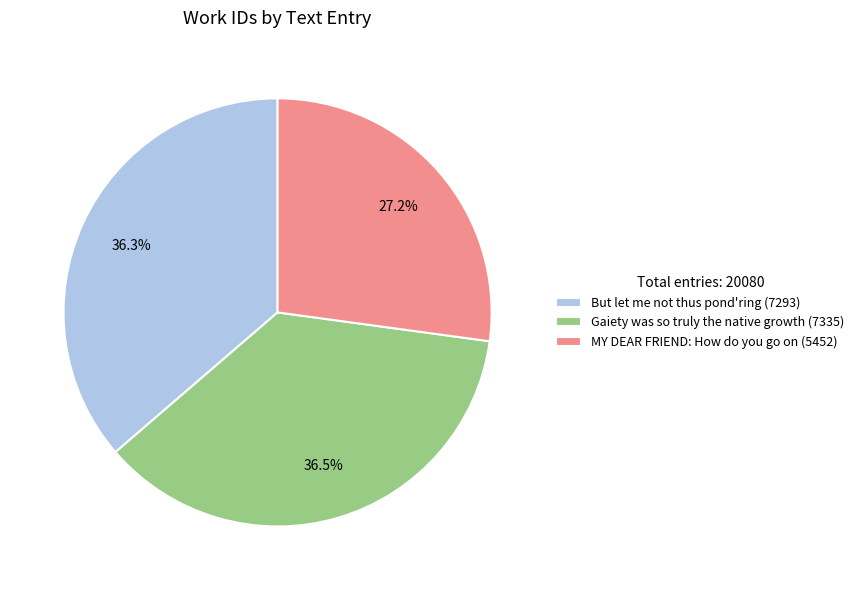

Which slice is the smallest?

MY DEAR FRIEND: How do you go on (5452)